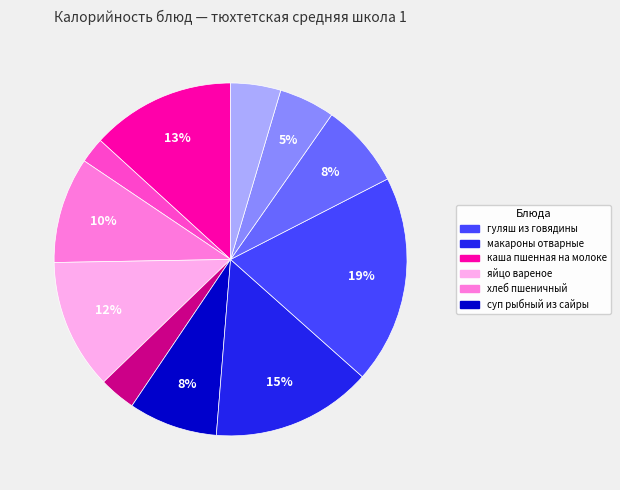

To the nearest percent, what is the average slice percentage?

9%